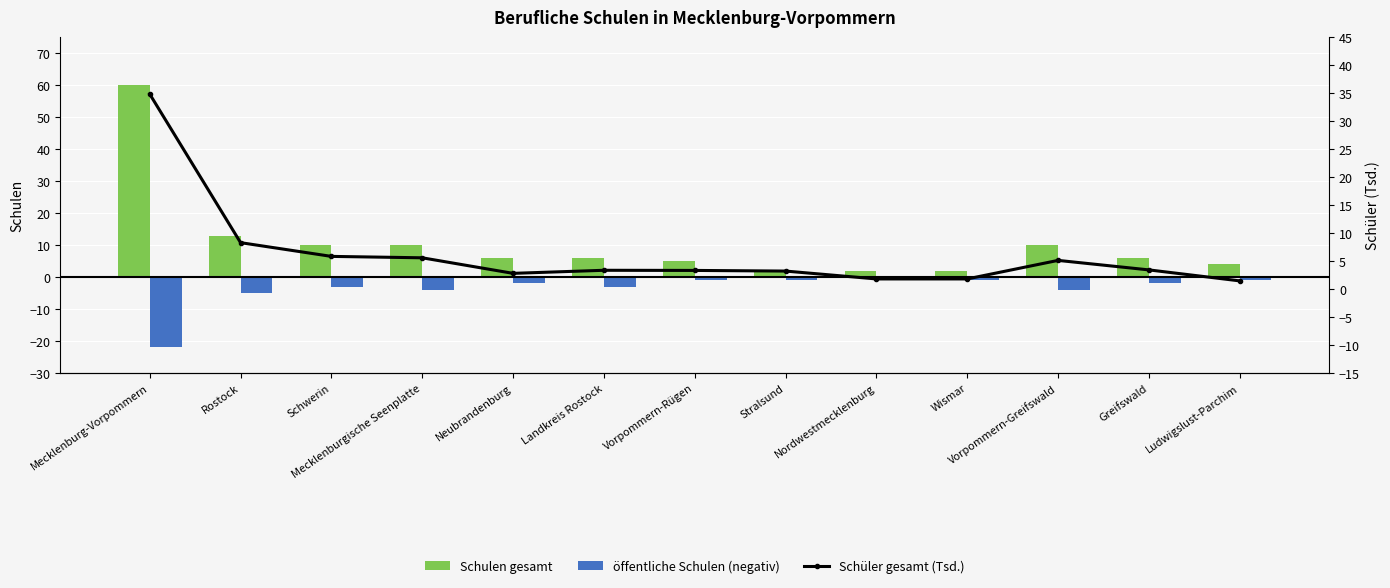

What is the average value of the Schulen gesamt series?

10.5